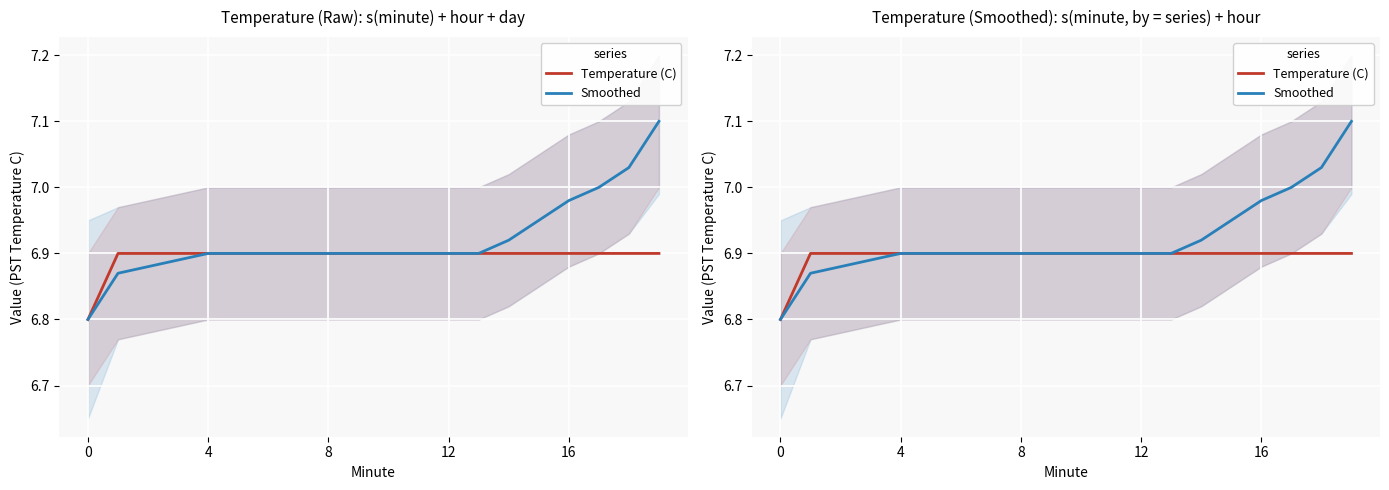

True or false: Smoothed has more than 2 interior local peaks.

False